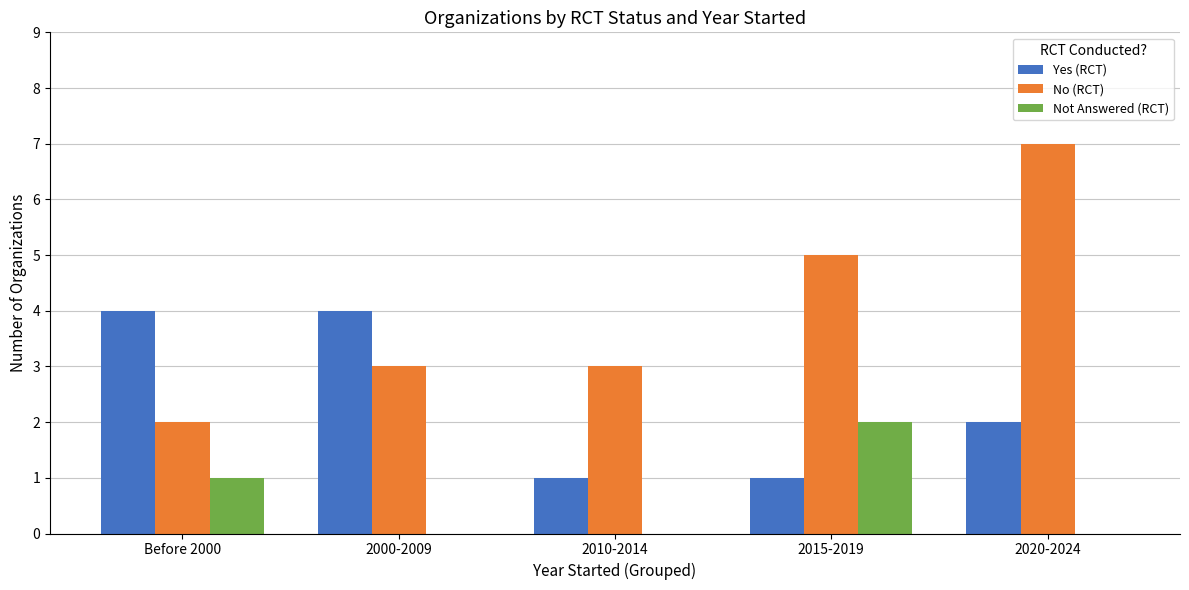

The value of No (RCT) at Before 2000 is 3. True or false?

False